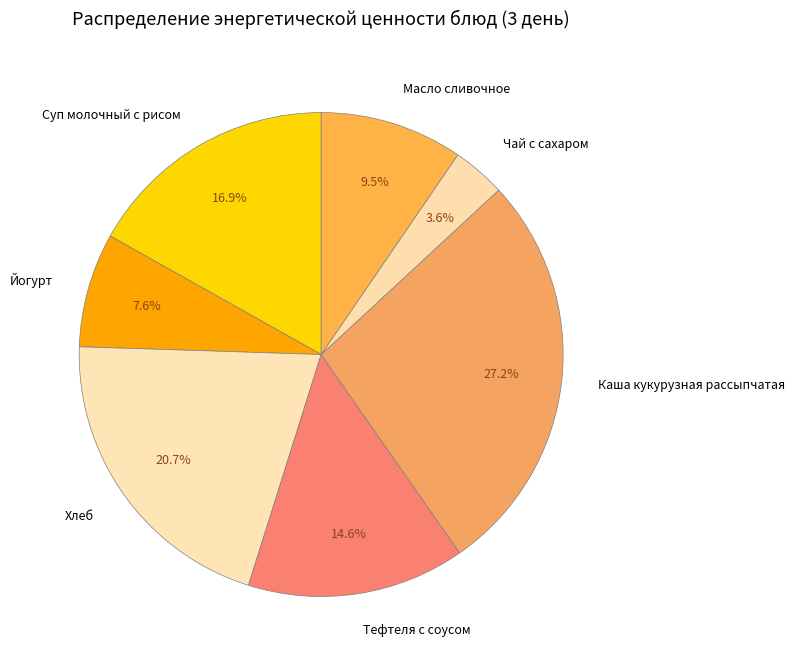

Do Каша кукурузная рассыпчатая and Суп молочный с рисом together represent more than half of the pie?

No